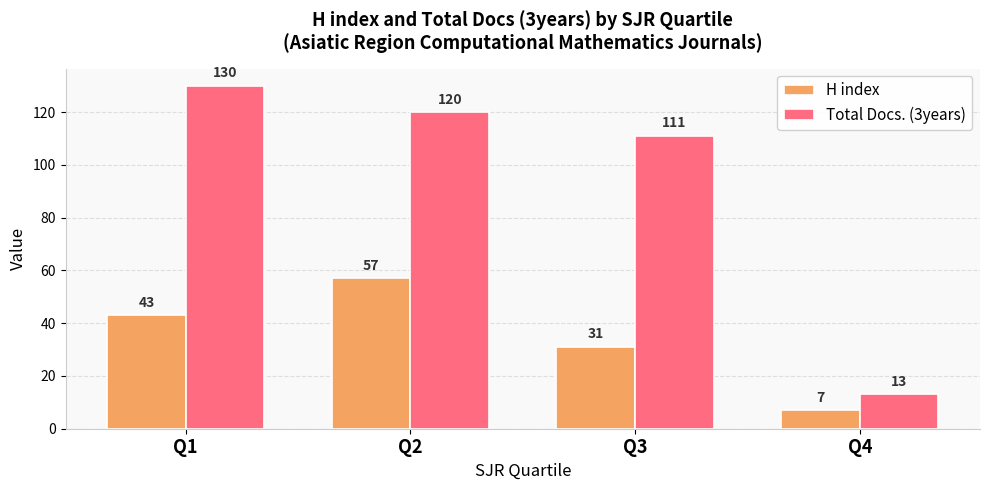

Which series has the largest total across all categories?

Total Docs. (3years)